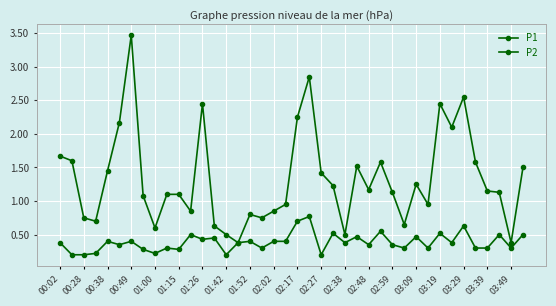

At which category does the chart reach its minimum across all series?

00:28